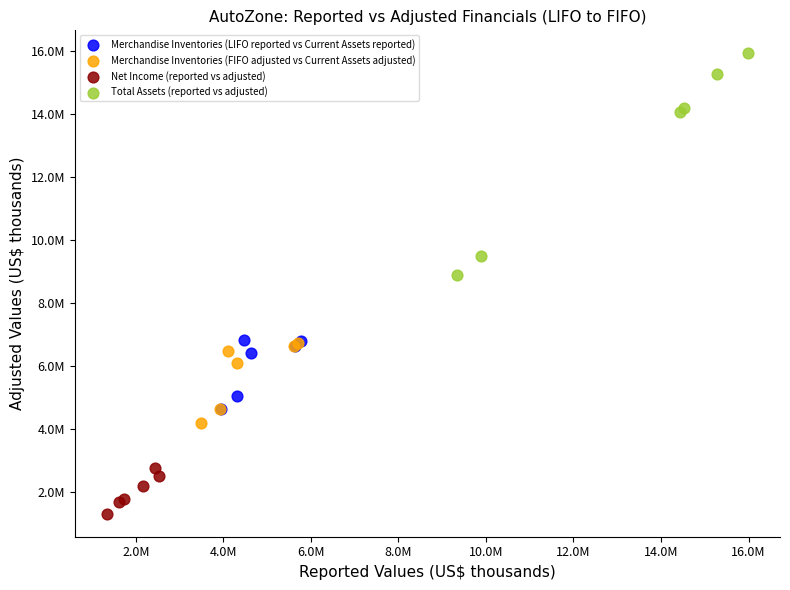

Which series reaches the minimum Y coordinate?

Net Income (reported vs adjusted)